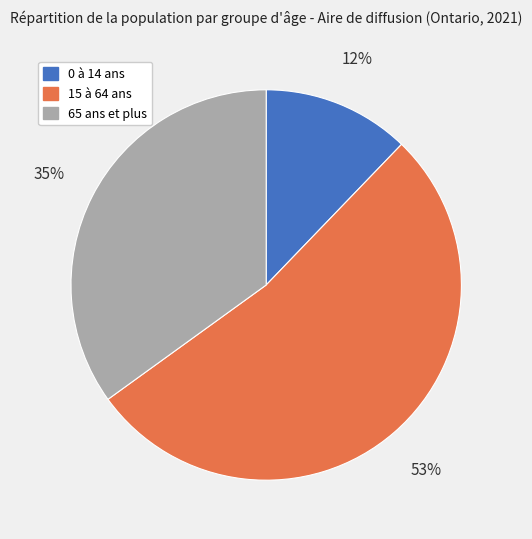

Which category has the biggest portion of the pie?

15 à 64 ans